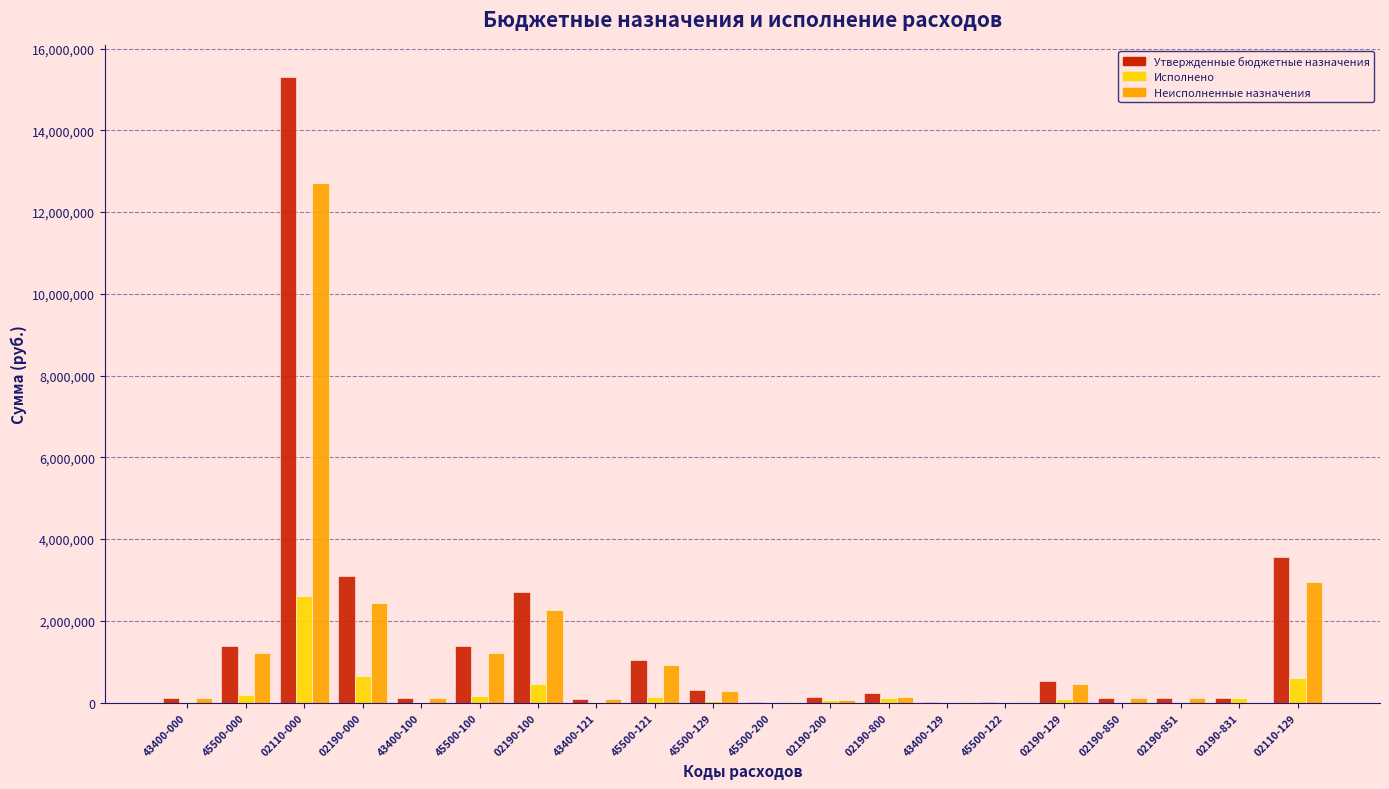

At which category is the sum across all series the highest?

02110-000